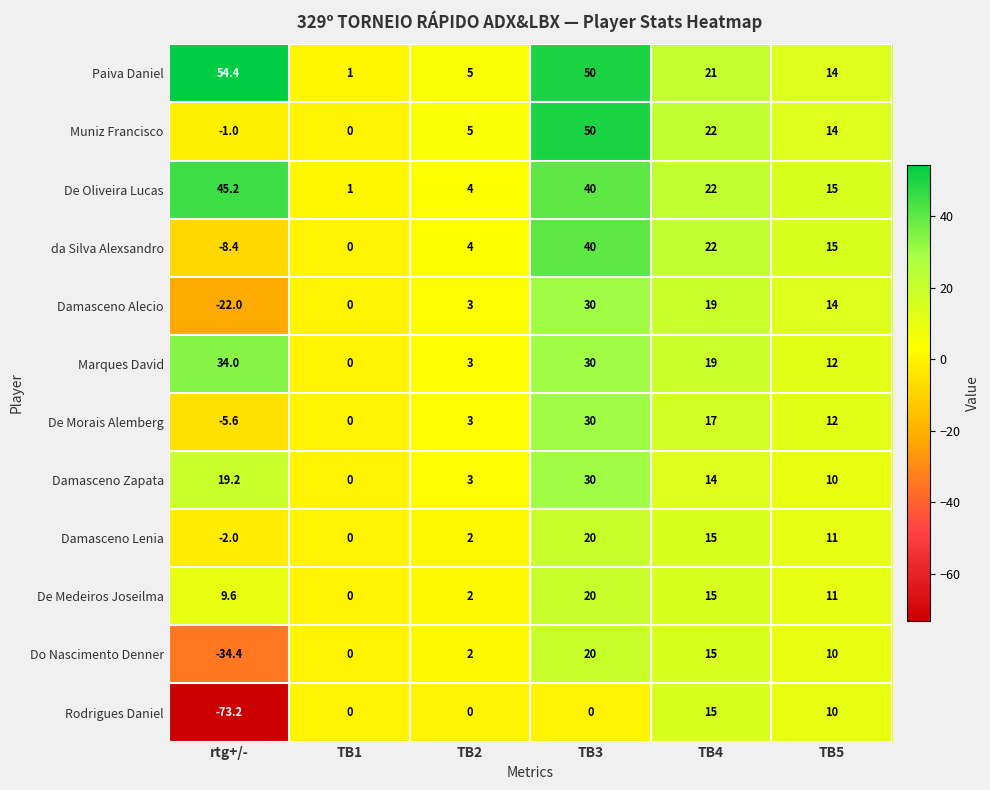

Rank the categories by Paiva Daniel value from lowest to highest.

TB1, TB2, TB5, TB4, TB3, rtg+/-